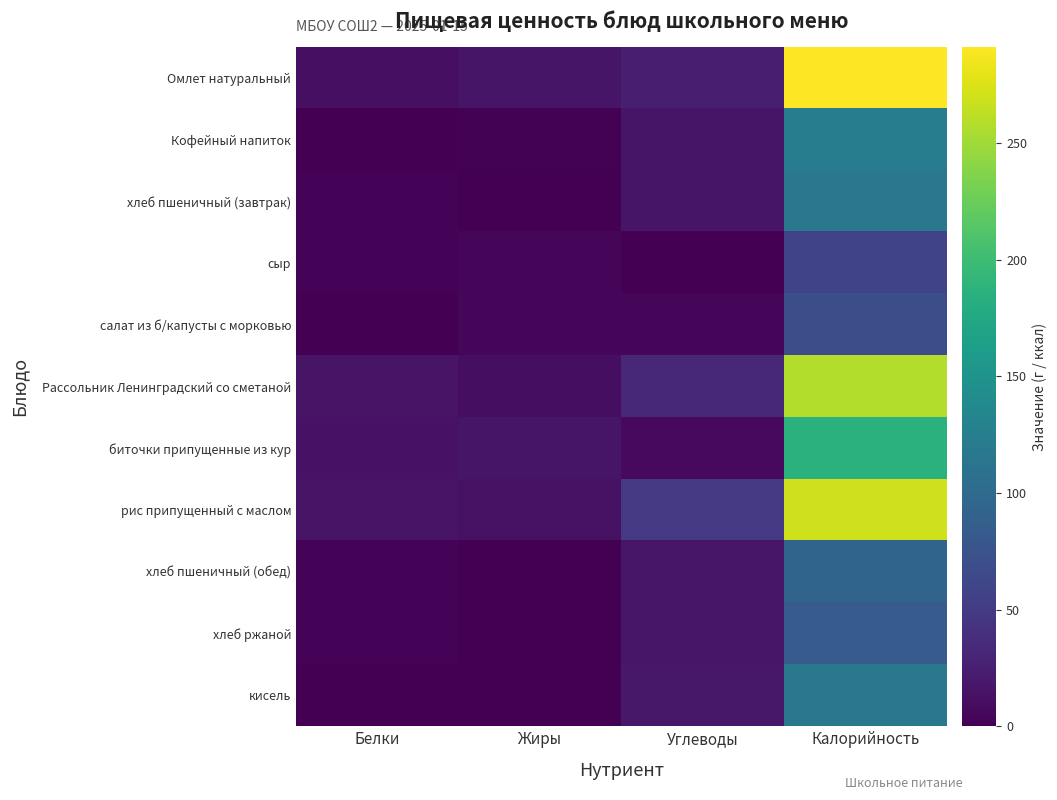

At which category is the sum across all series the highest?

Калорийность